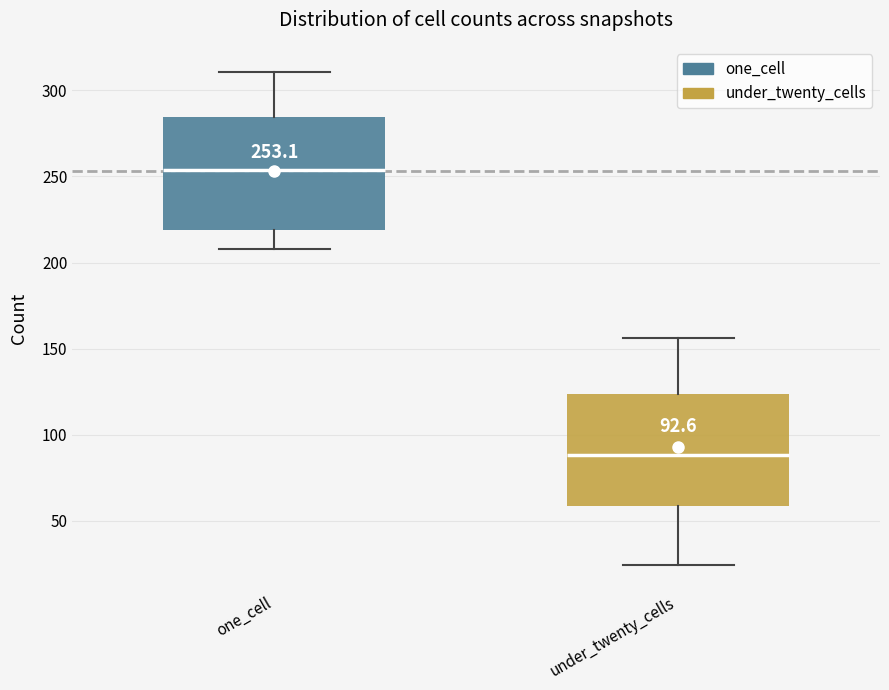

Which box has the highest median line?

one_cell